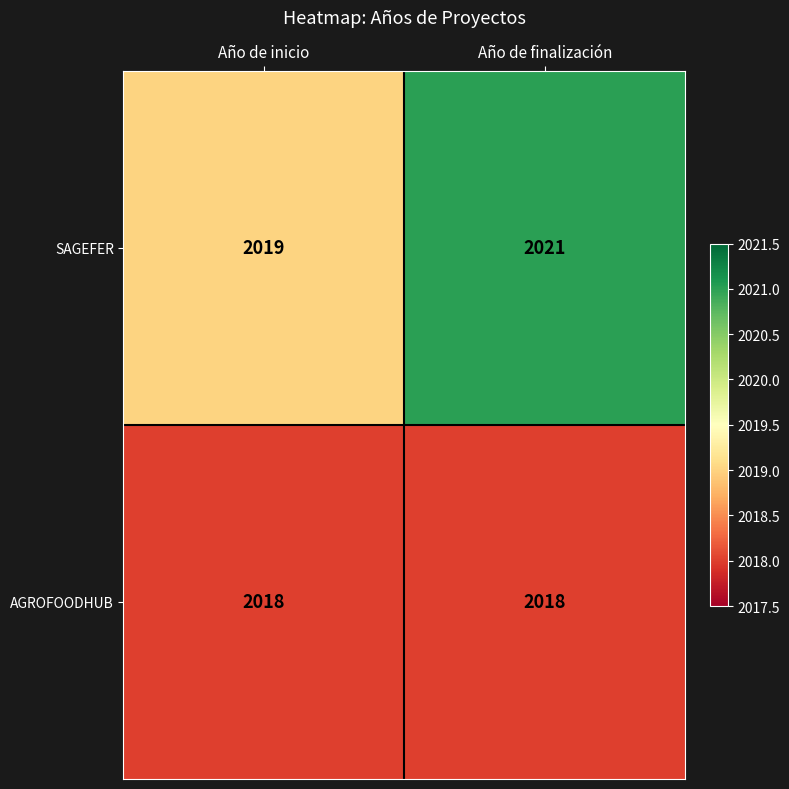

At how many categories does at least one series exceed 2020?

1